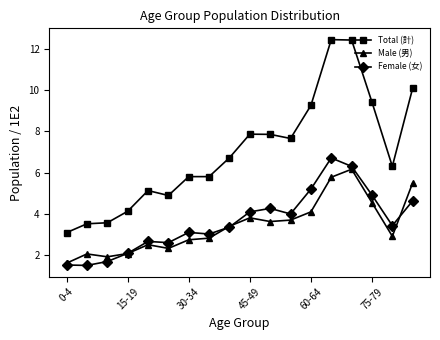

True or false: Female (女) and Total (計) cross at least once.

False